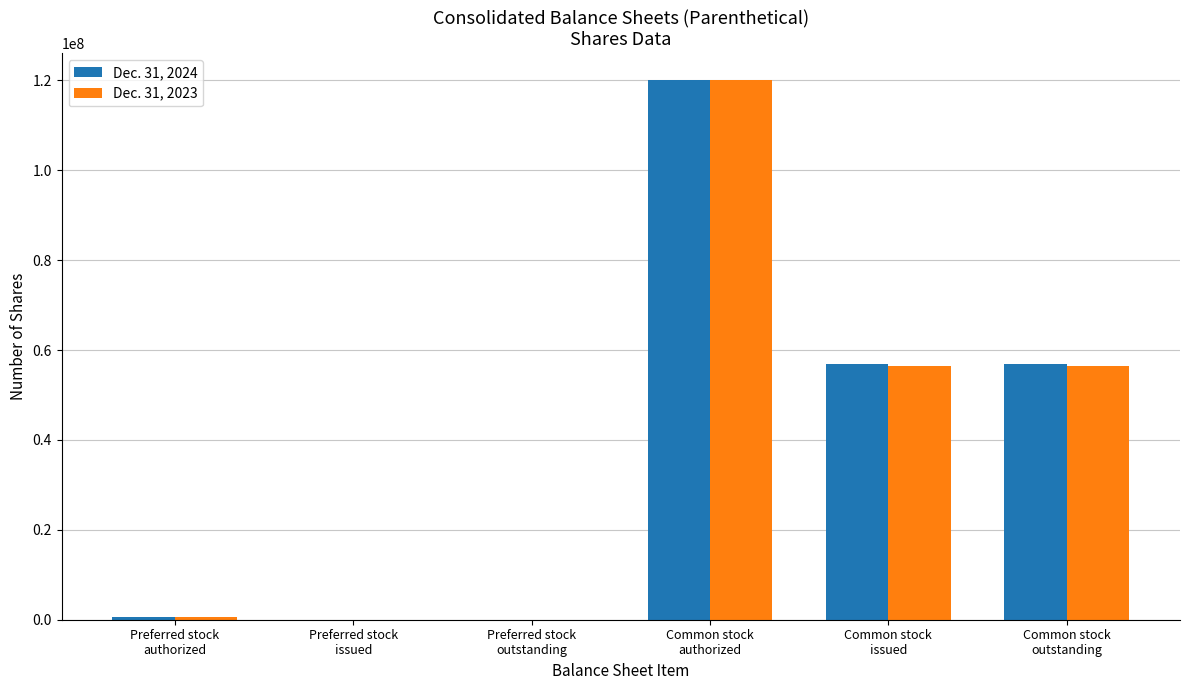

Does the chart contain stacked bars?

No